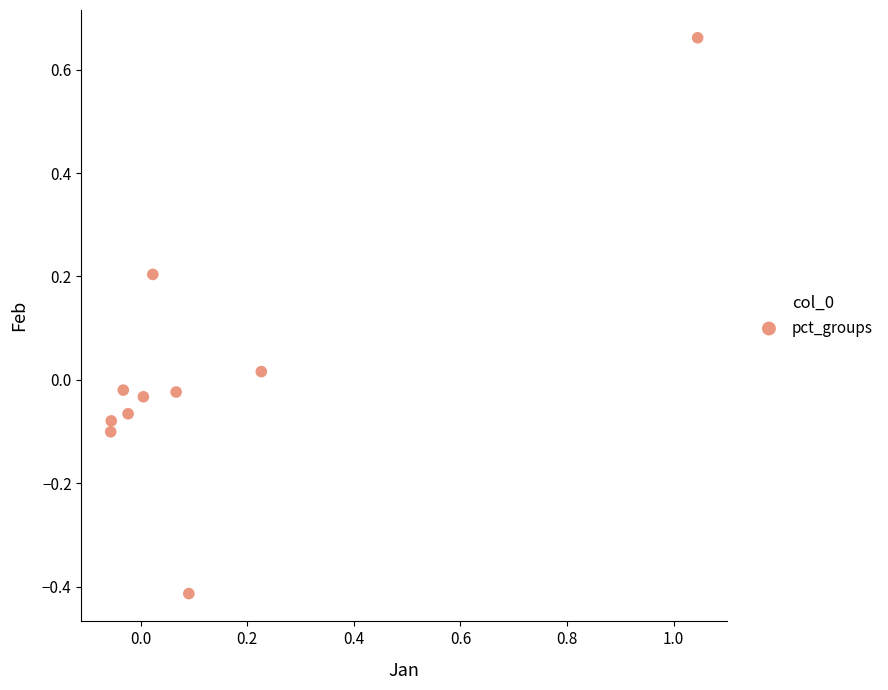

What is the range of Y values (max minus min)?

1.1